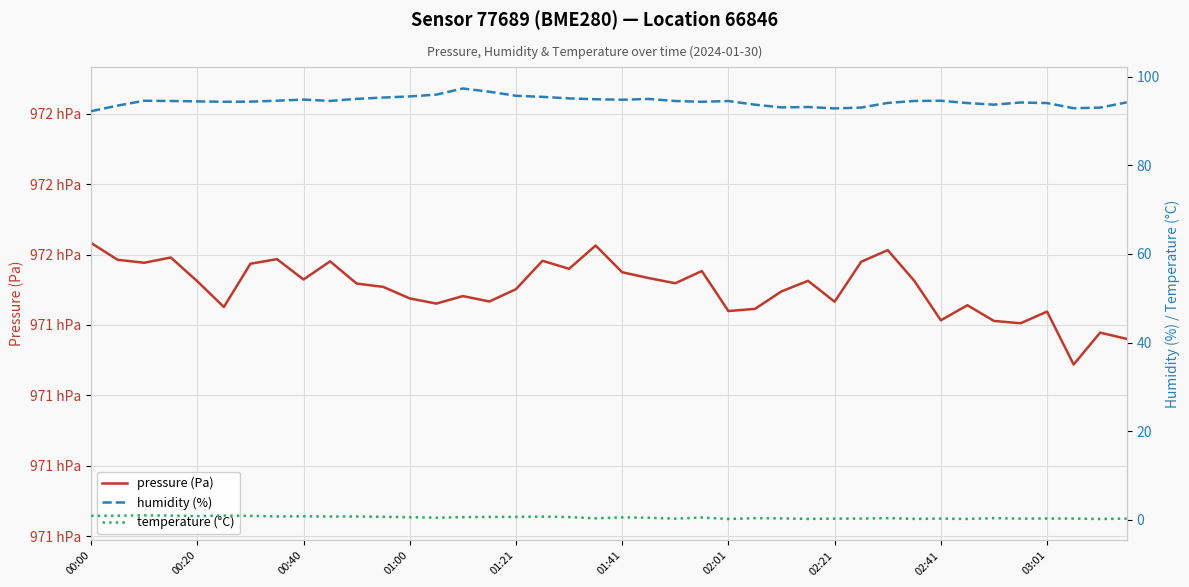

True or false: temperature (°C) and pressure (Pa) cross at least once.

False